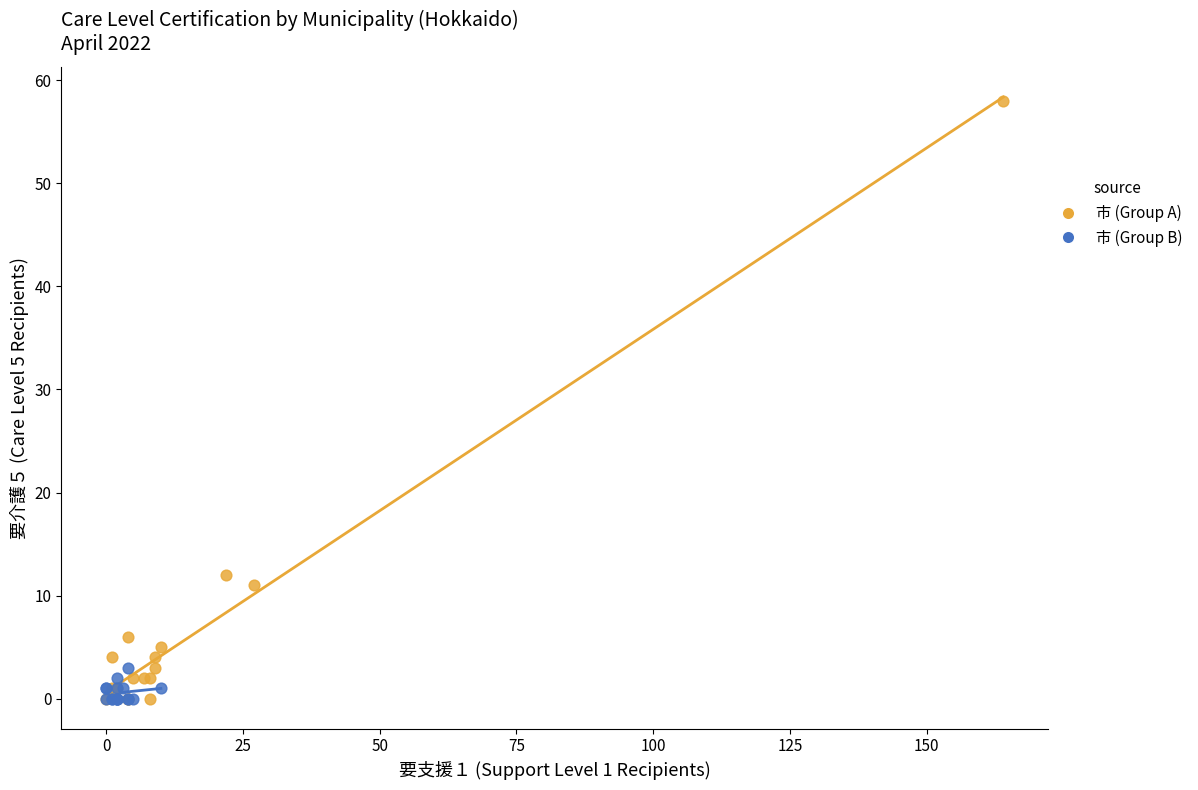

Which series reaches the maximum Y coordinate?

市 (Group A)